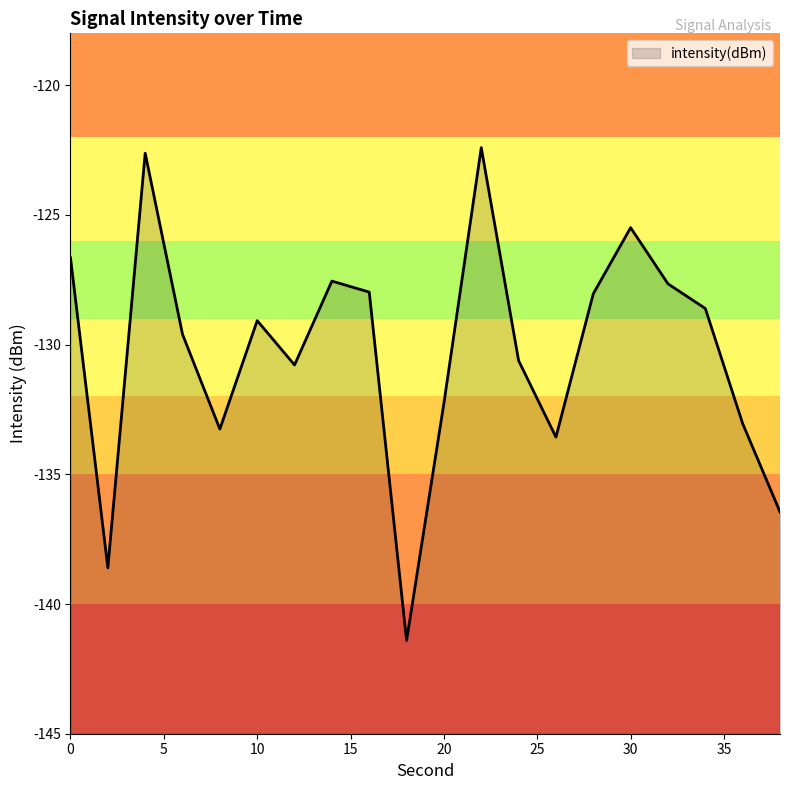

Reading left to right, transcribe all the data shown in this chart.

-126.7	-138.6	-122.6	-129.6	-133.3	-129.1	-130.8	-127.6	-128.0	-141.4	-132.3	-122.4	-130.6	-133.6	-128.0	-125.5	-127.7	-128.6	-133.0	-136.5